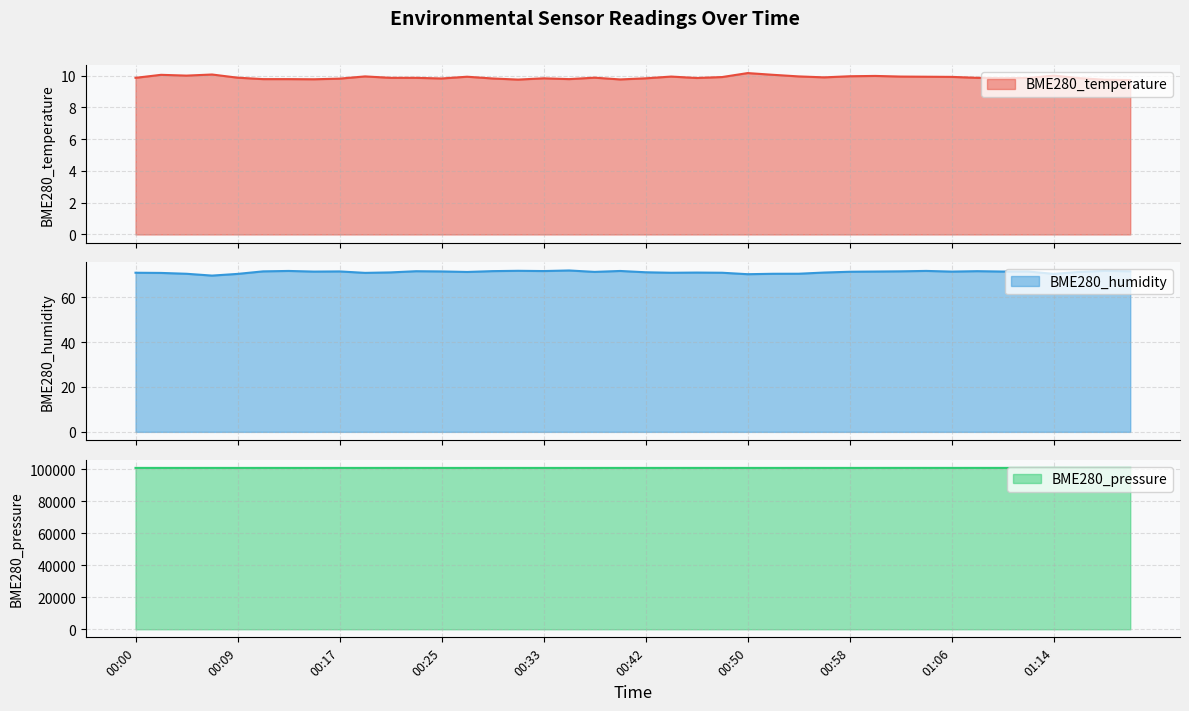

At which category is the sum across all series the highest?

01:14